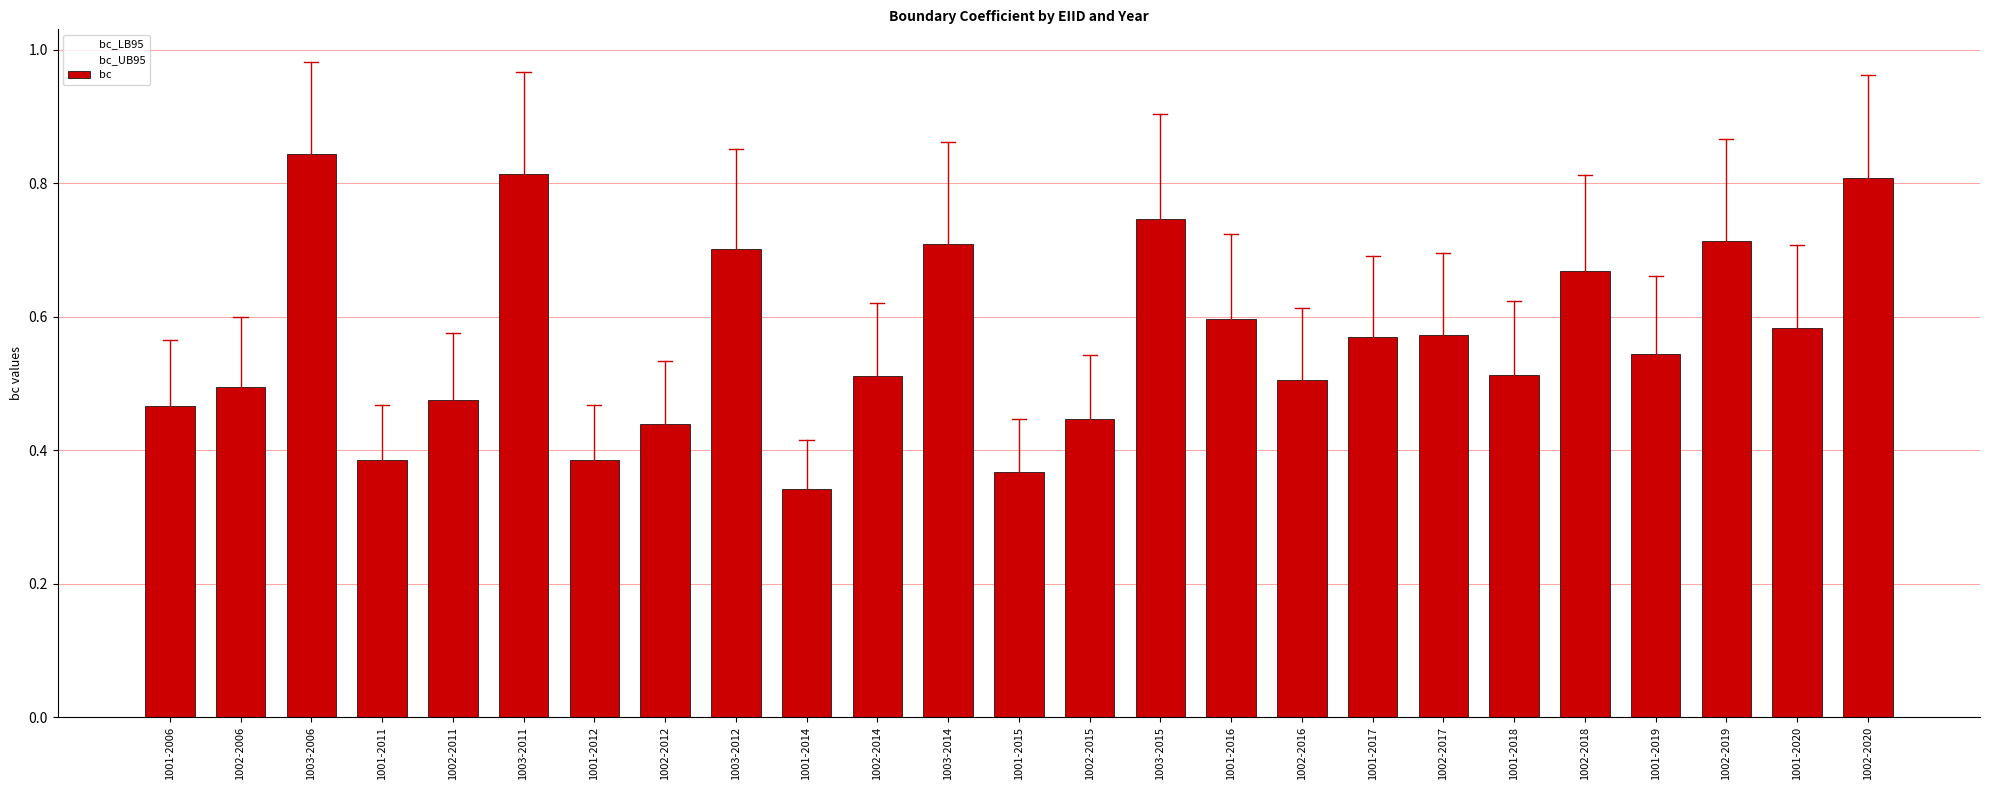

Where is bc_UB95 nearest to the value 0?

1001-2014